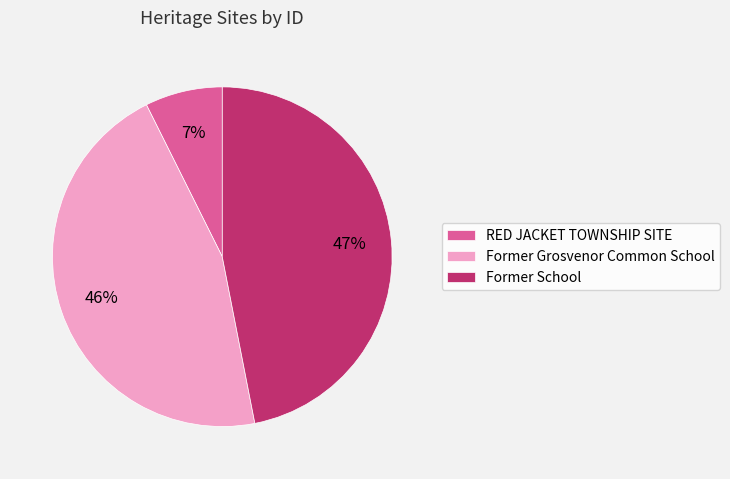

What percentage is the Former School slice, to the nearest percent?

47%